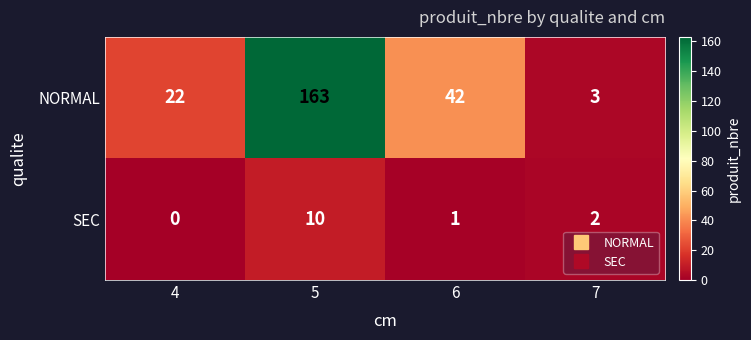

How many series are shown in this chart?

2